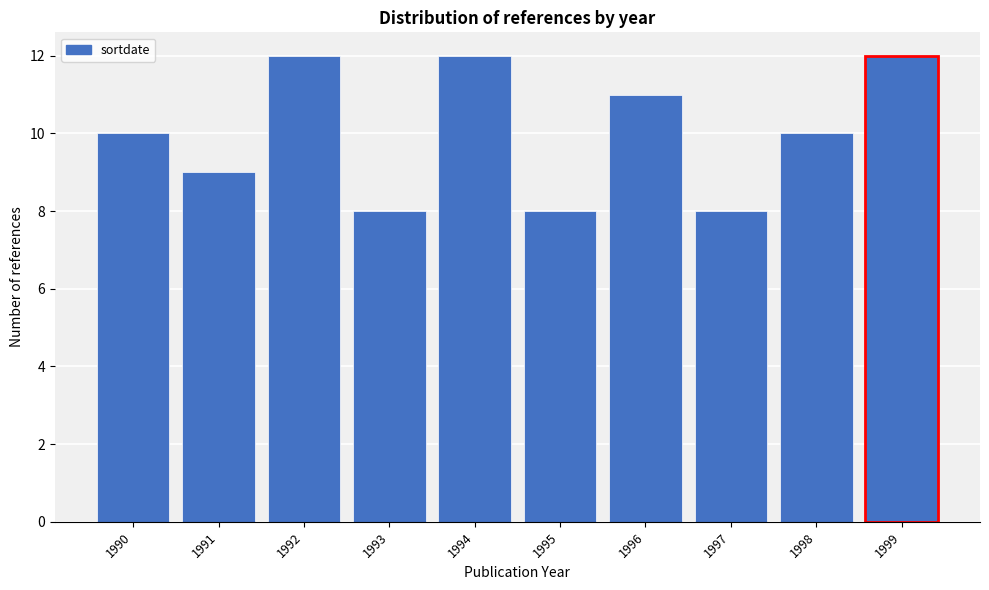

Reading right to left, extract all data points from this chart.

1999=12	1998=10	1997=8	1996=11	1995=8	1994=12	1993=8	1992=12	1991=9	1990=10